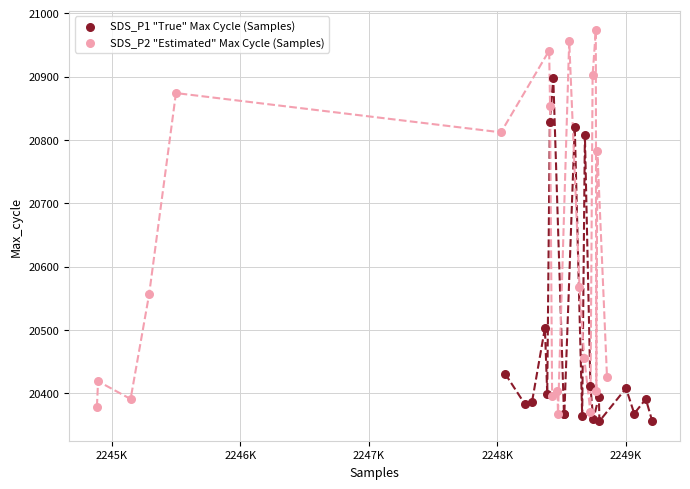

Which series has the largest Y range (max minus min)?

SDS_P2 "Estimated" Max Cycle (Samples)